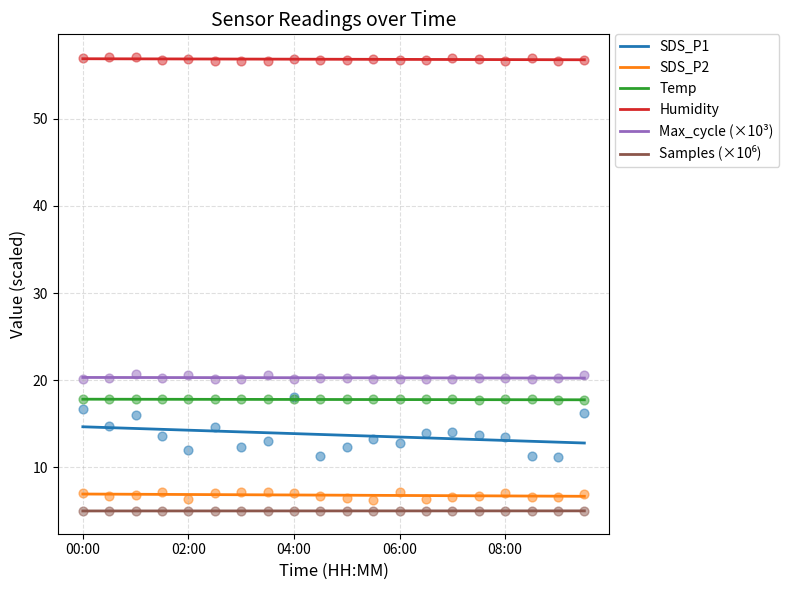

What are all the series names shown in the legend?

SDS_P1, SDS_P2, Temp, Humidity, Max_cycle (×10³), Samples (×10⁶)